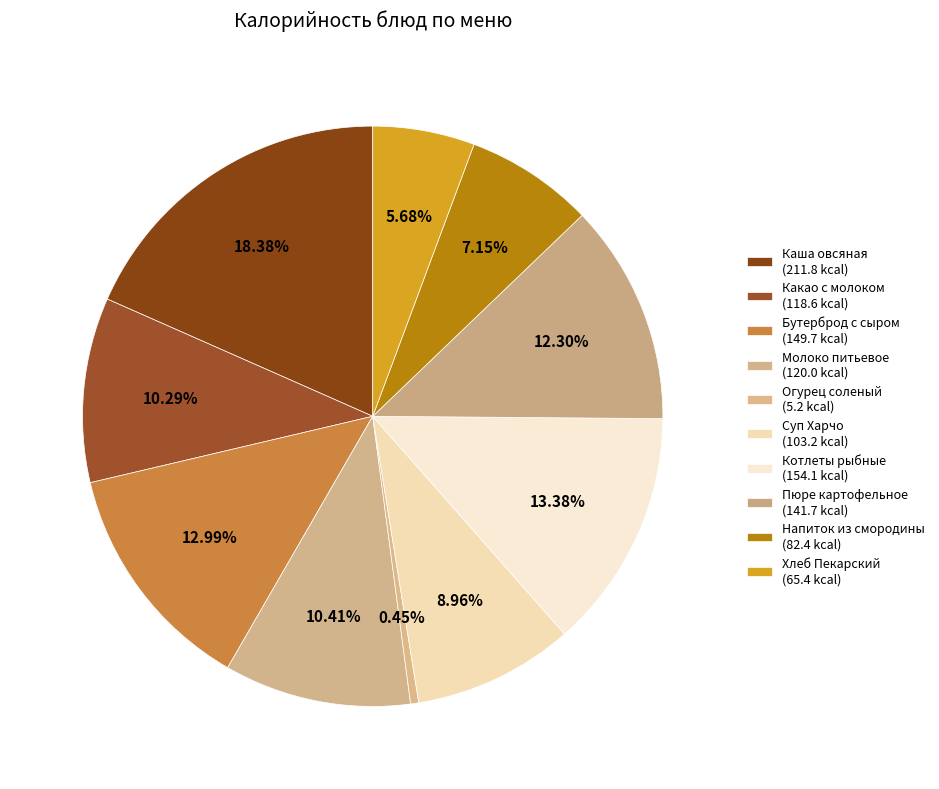

What is the largest slice in the pie chart?

Каша овсяная